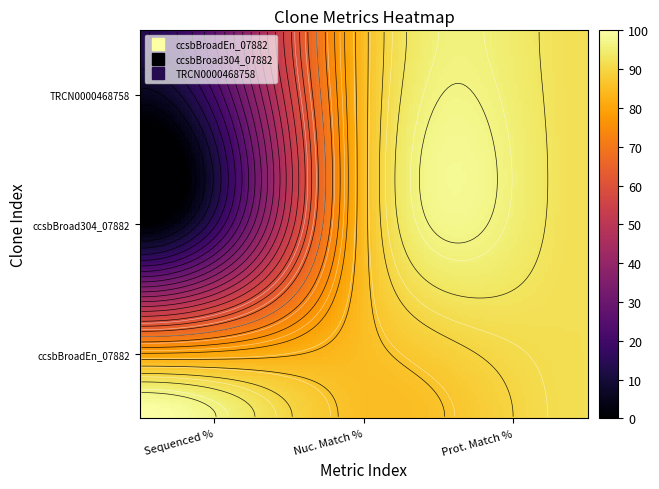

Which has a higher value, Sequenced % or Nuc. Match %?

Sequenced %